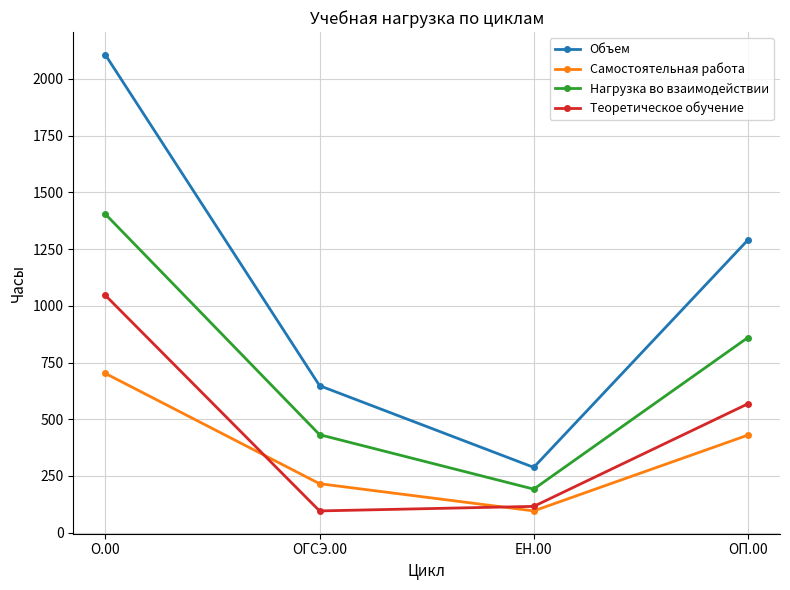

What is the difference between the maximum and minimum values in the Самостоятельная работа series?

606